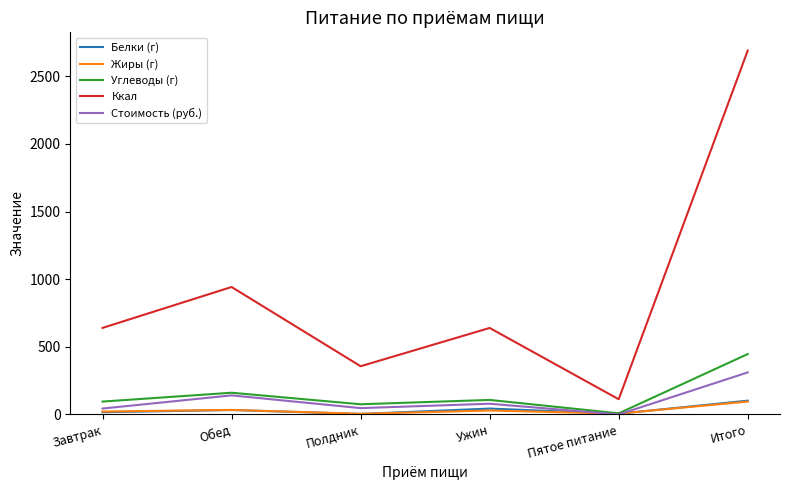

What are all the series names shown in the legend?

Белки (г), Жиры (г), Углеводы (г), Ккал, Стоимость (руб.)